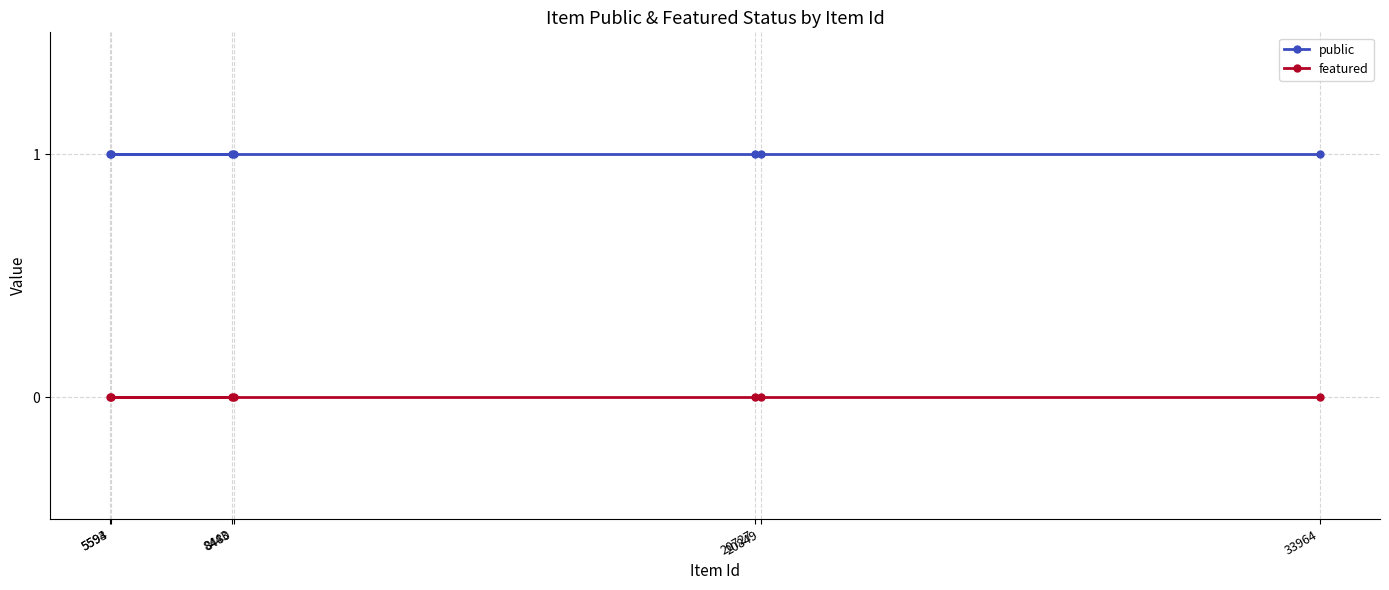

Which series has the largest range (max minus min)?

public